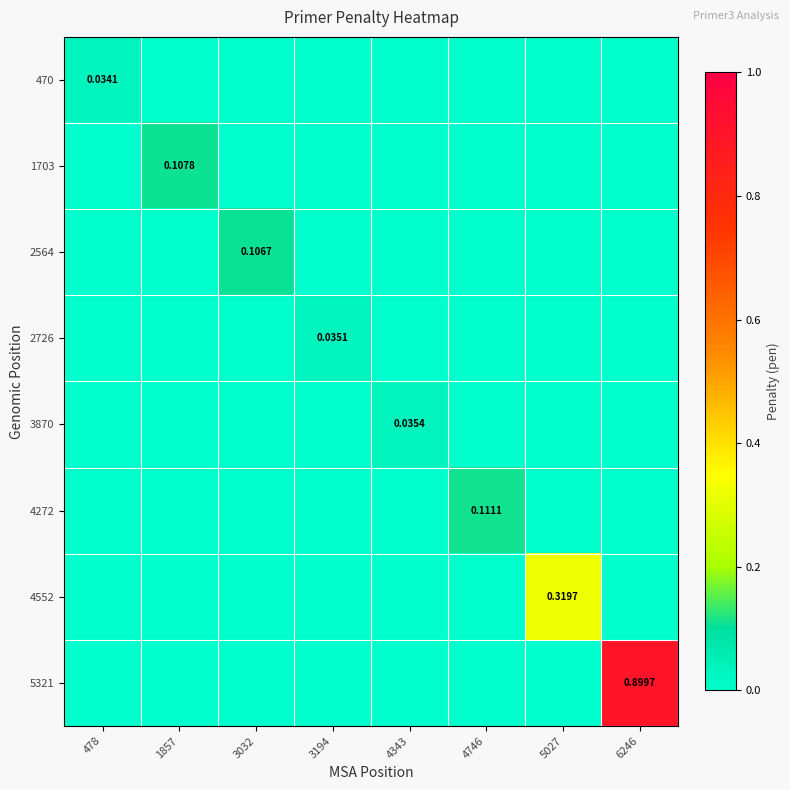

Where is 5321 nearest to the value 0?

478